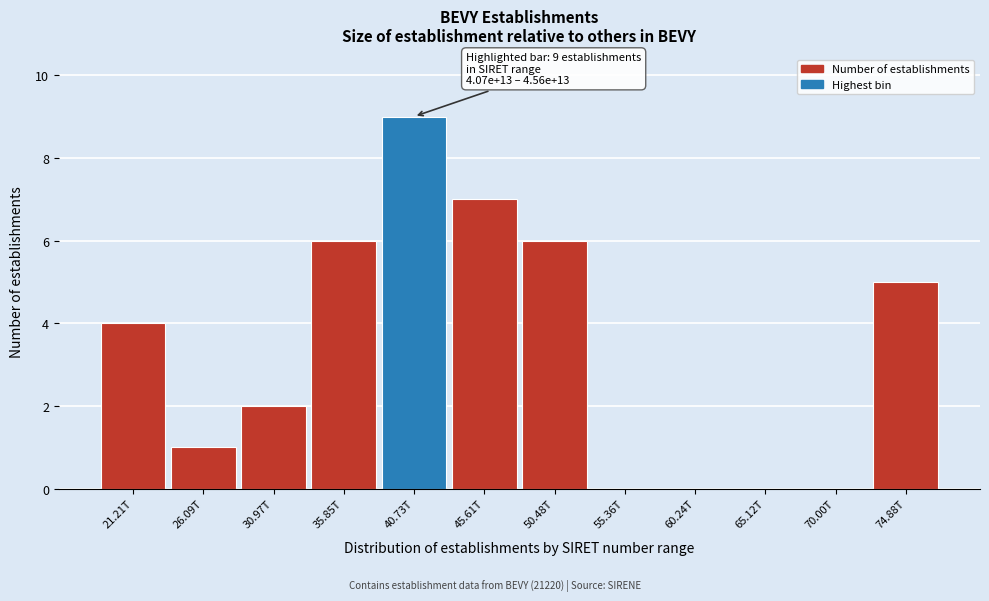

Reading left to right, extract all data points from this chart.

21.21T=4	26.09T=1	30.97T=2	35.85T=6	40.73T=9	45.61T=7	50.48T=6	55.36T=0	60.24T=0	65.12T=0	70.00T=0	74.88T=5